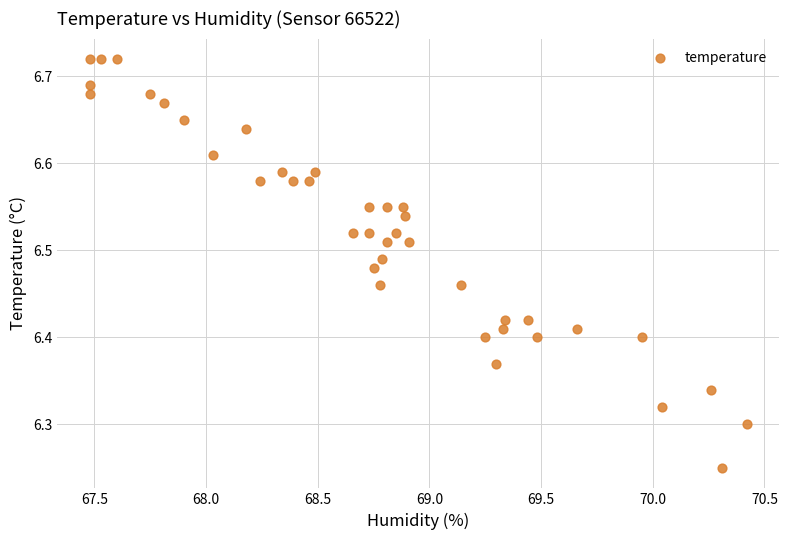

What is the range of X values (max minus min)?

2.9